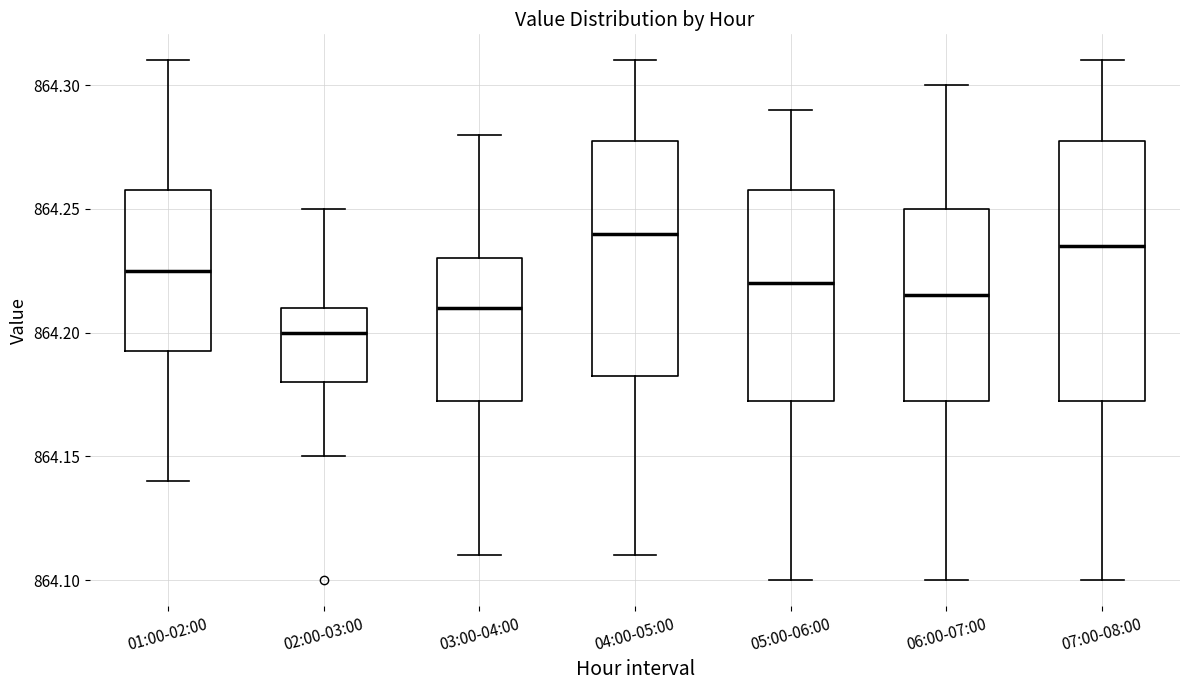

Reading left to right, transcribe this box plot: for each box, give where its median line is, the range the box spans, and where its two whiskers end, as read against the y-axis. The values are not printed on the chart, so give them approximately, as read against the axis.

01:00-02:00: median 864.225, box 864.195 to 864.260, whiskers 864.140 to 864.310
02:00-03:00: median 864.200, box 864.180 to 864.210, whiskers 864.150 to 864.250
03:00-04:00: median 864.210, box 864.175 to 864.230, whiskers 864.110 to 864.280
04:00-05:00: median 864.240, box 864.185 to 864.280, whiskers 864.110 to 864.310
05:00-06:00: median 864.220, box 864.175 to 864.260, whiskers 864.100 to 864.290
06:00-07:00: median 864.215, box 864.175 to 864.250, whiskers 864.100 to 864.300
07:00-08:00: median 864.235, box 864.175 to 864.280, whiskers 864.100 to 864.310